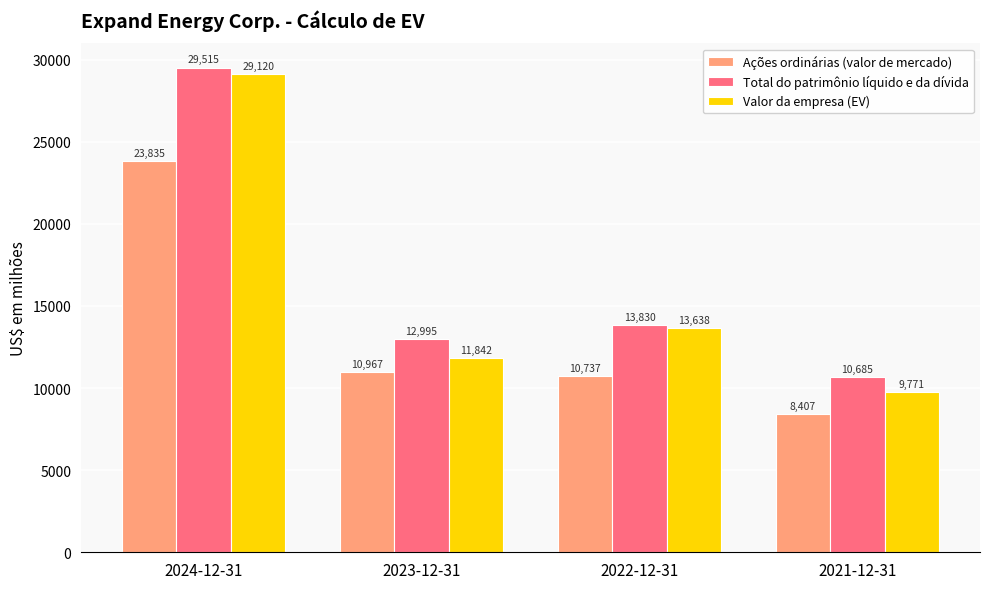

Reading left to right, what are all the values shown in this chart?

Ações ordinárias (valor de mercado): 23835	10967	10737	8407
Total do patrimônio líquido e da dívida: 29515	12995	13830	10685
Valor da empresa (EV): 29120	11842	13638	9771